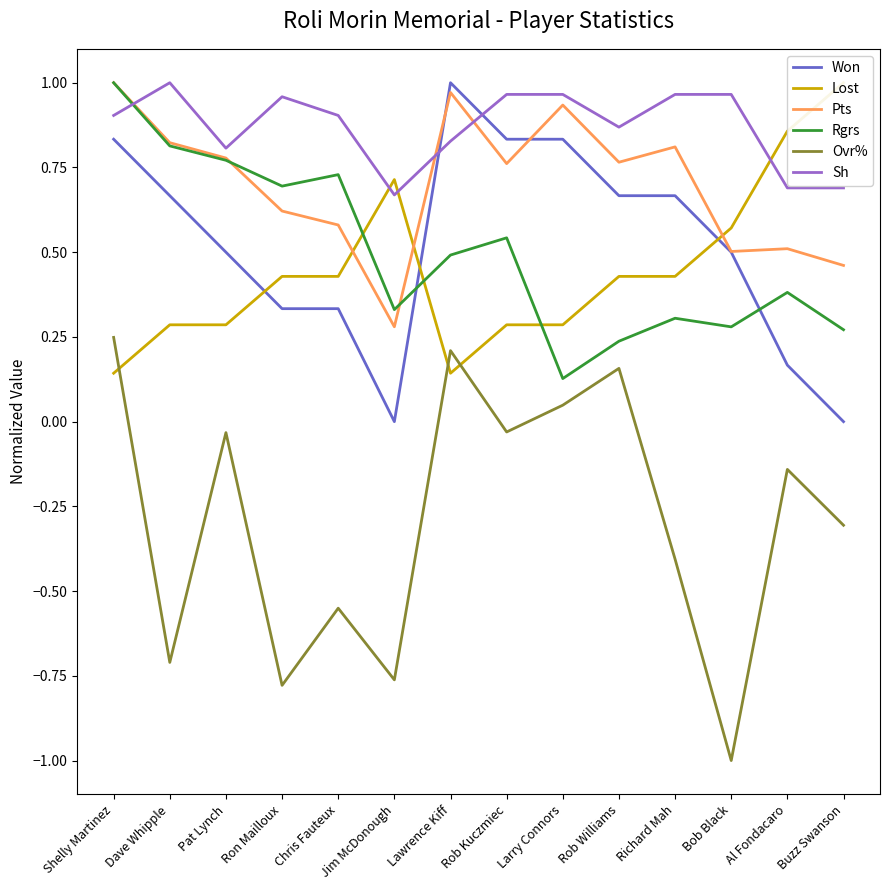

At which category does the chart reach its peak across all series?

Lawrence Kiff